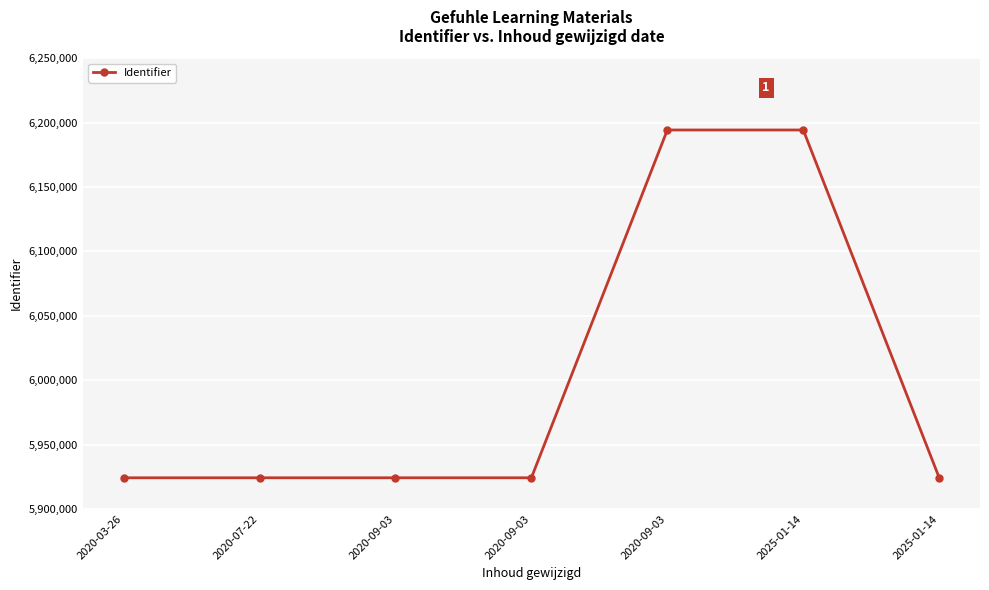

Is this an area chart (filled region under the line)?

No